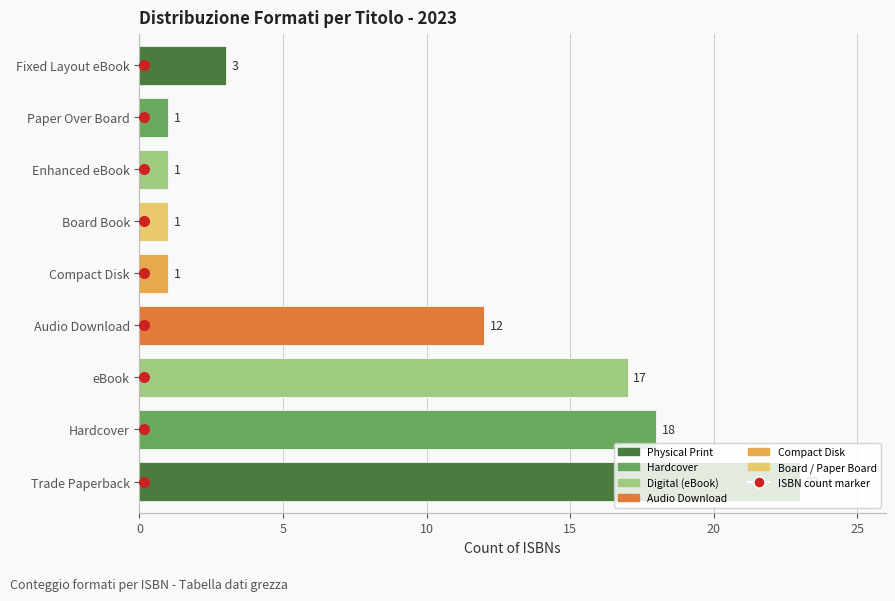

How many bars are there in total?

9